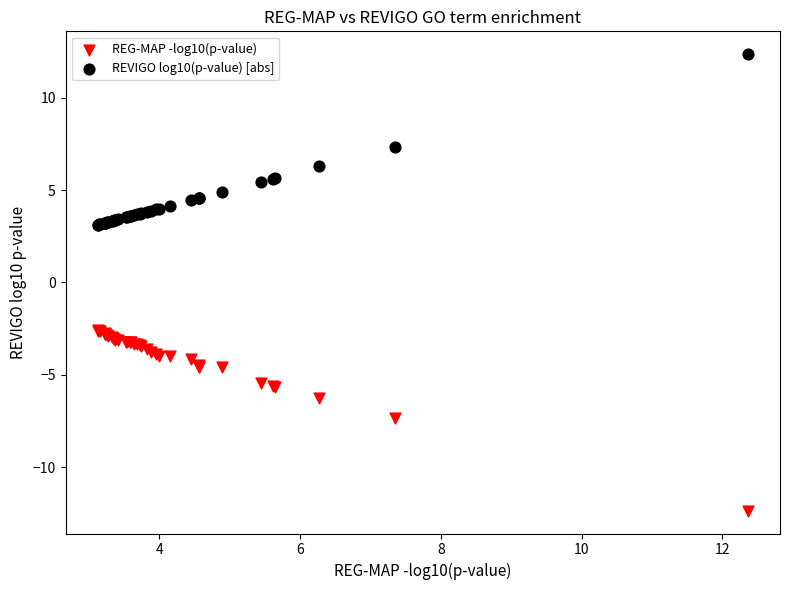

Which series reaches the minimum Y coordinate?

REG-MAP -log10(p-value)